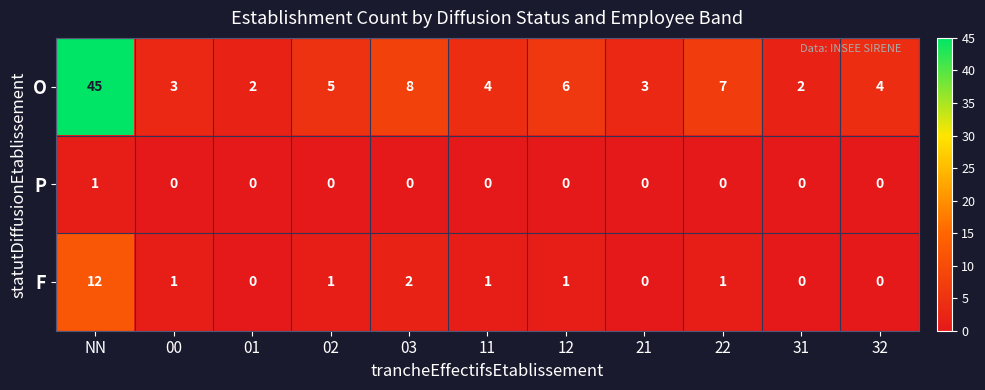

At which category is the sum across all series the highest?

NN